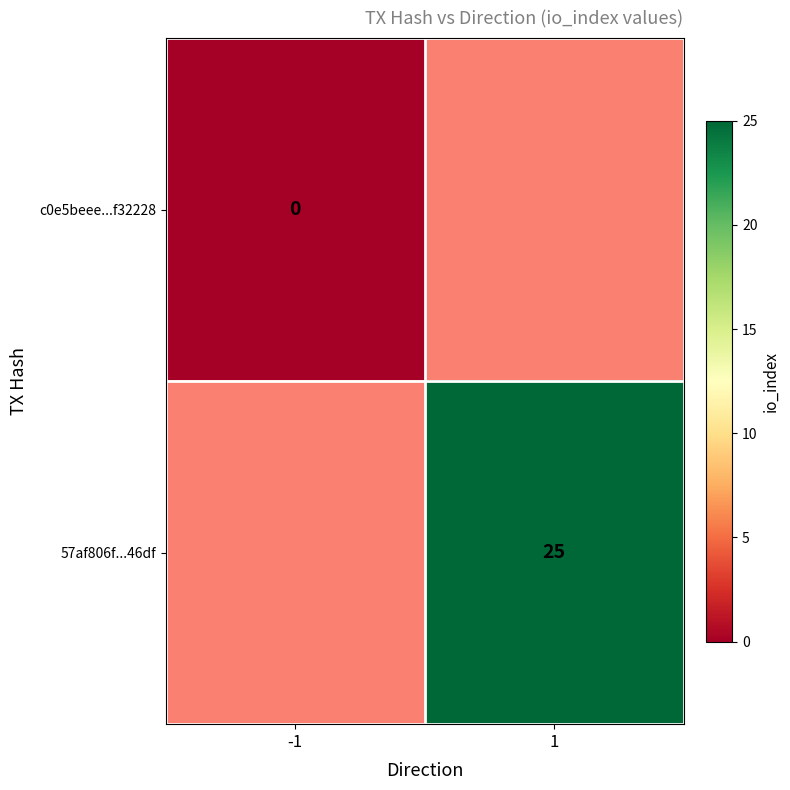

Is it true that 57af806f...46df equals 25 at 1?

True